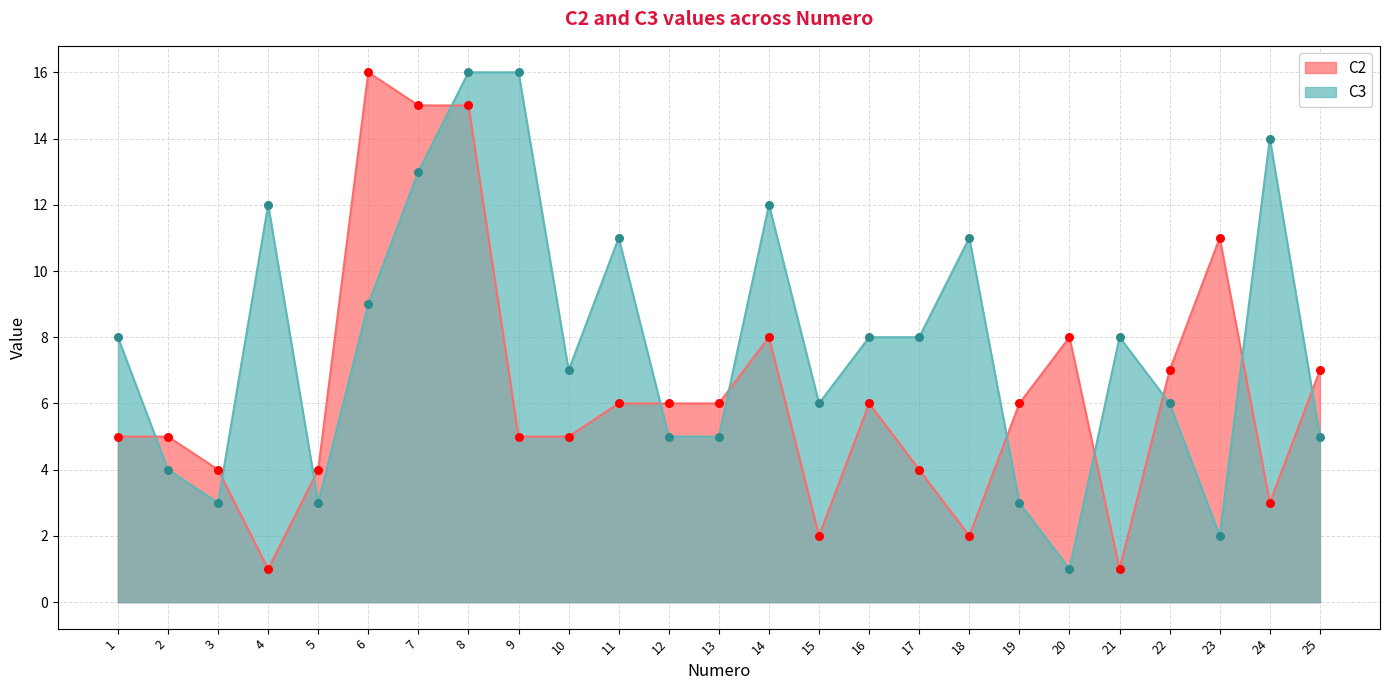

At how many categories does at least one series exceed 7?

15